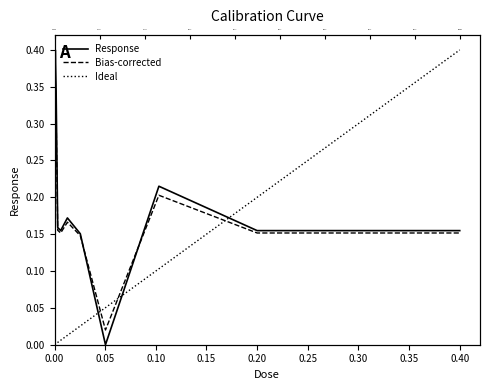

What is the difference between the values at 17.0 and 4.2?

0.1